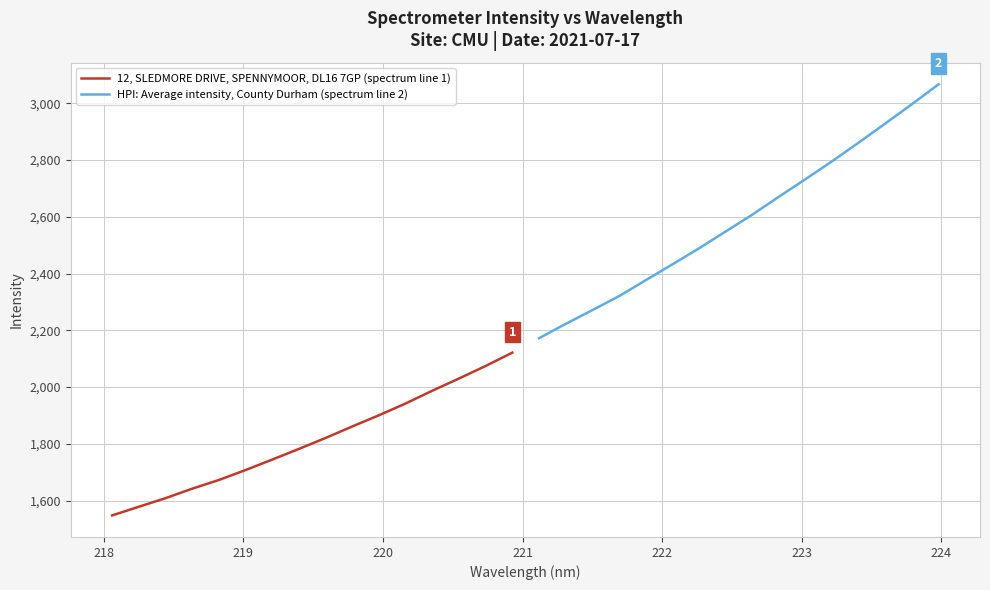

Which series has the largest total across all categories?

HPI: Average intensity, County Durham (spectrum line 2)